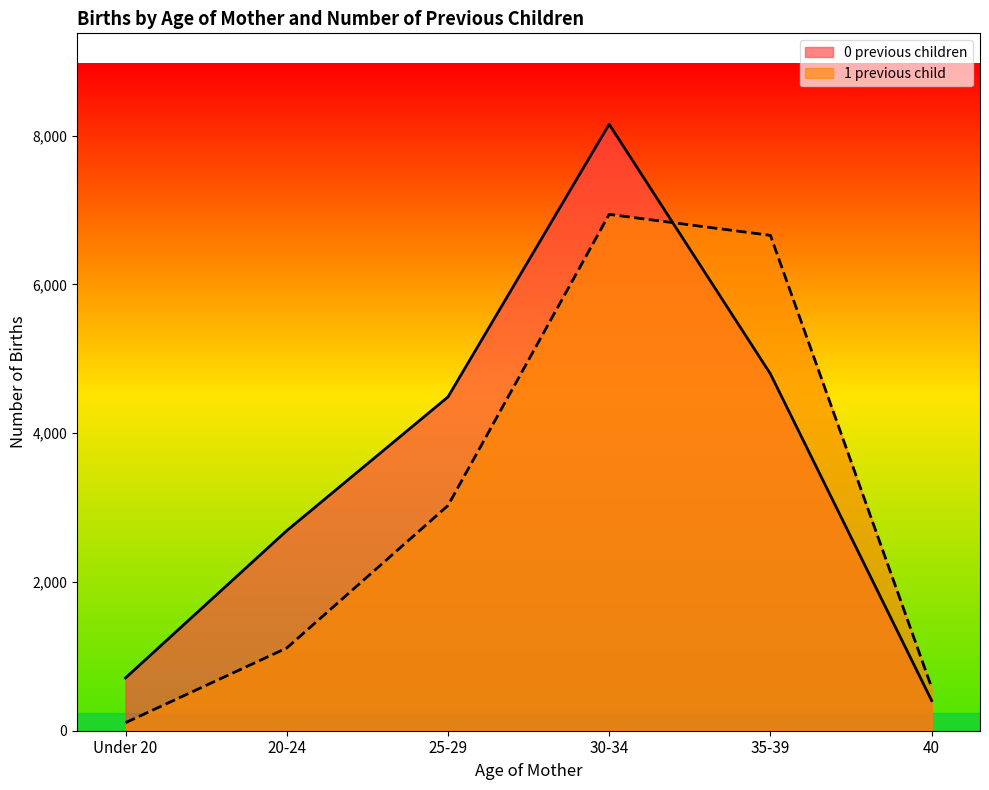

What is the maximum value shown in the chart?

8154